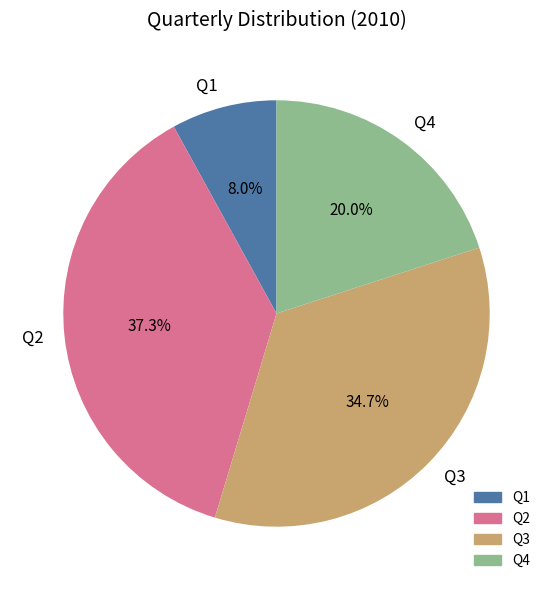

Is it true that Q1 is 1% of the pie?

False